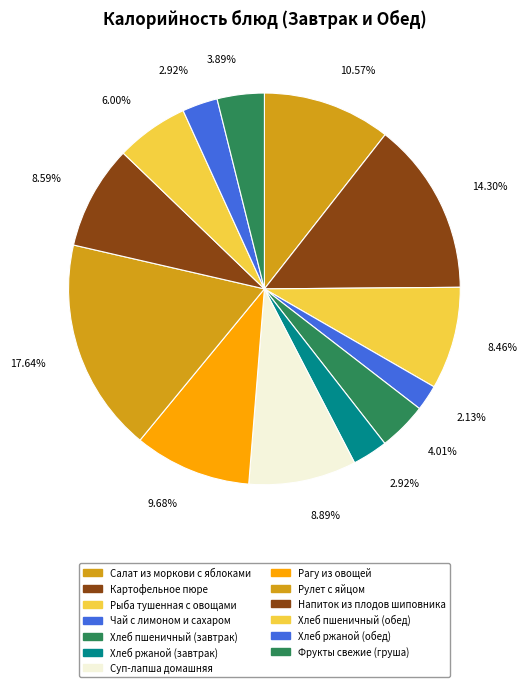

To the nearest percent, what is the difference between the Рыба тушенная с овощами and Чай с лимоном и сахаром slice percentages?

6%